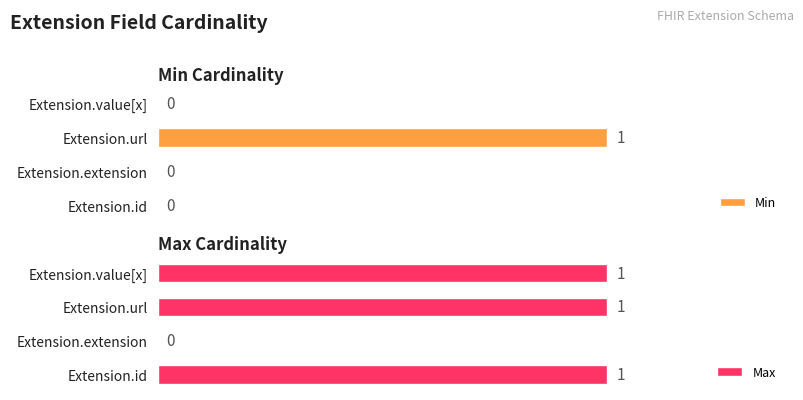

At which label is Max closest to 0?

Extension.extension